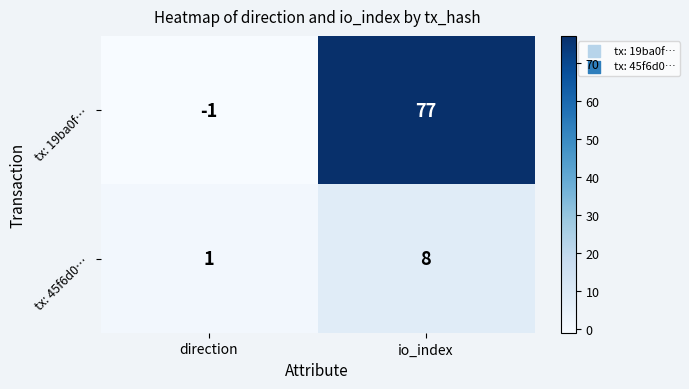

True or false: tx: 19ba0f… has a value of 119 at io_index.

False